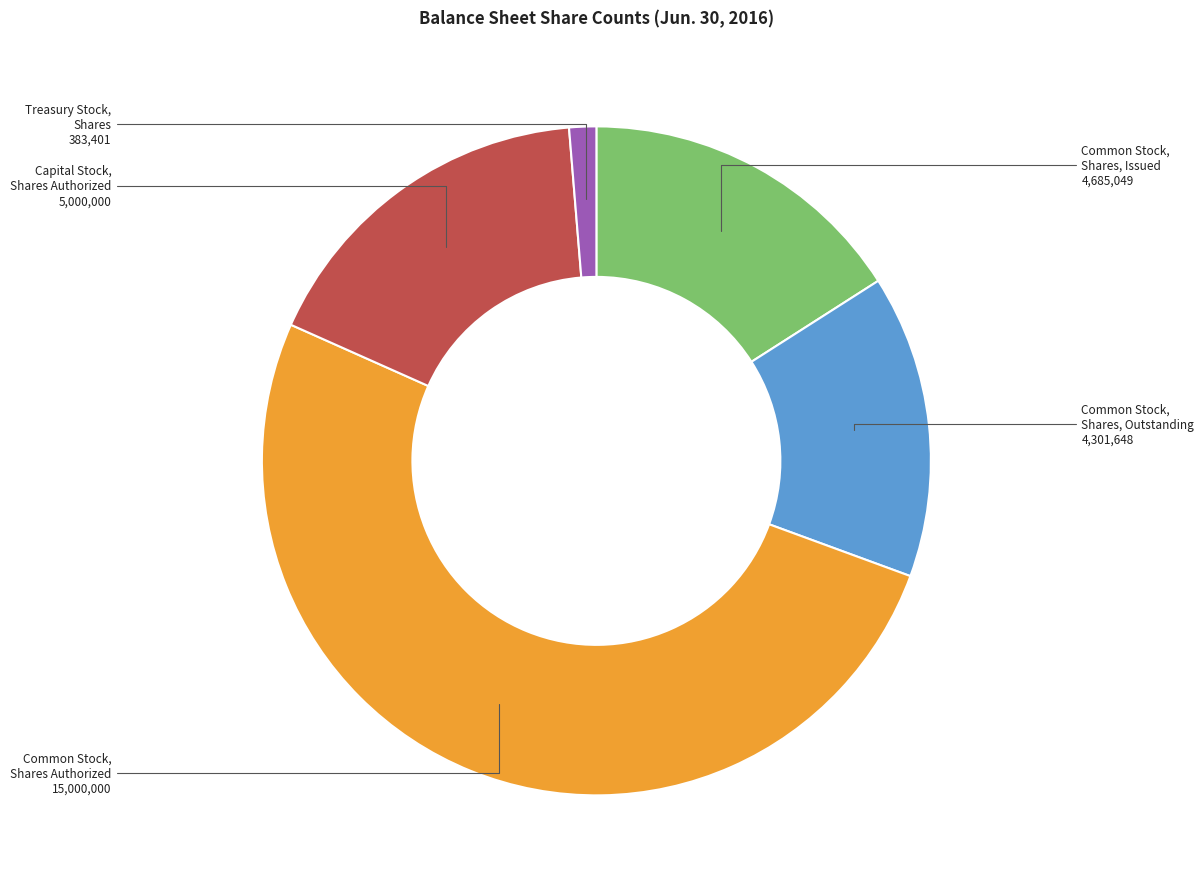

Is there any slice that represents more than half of the pie?

Yes